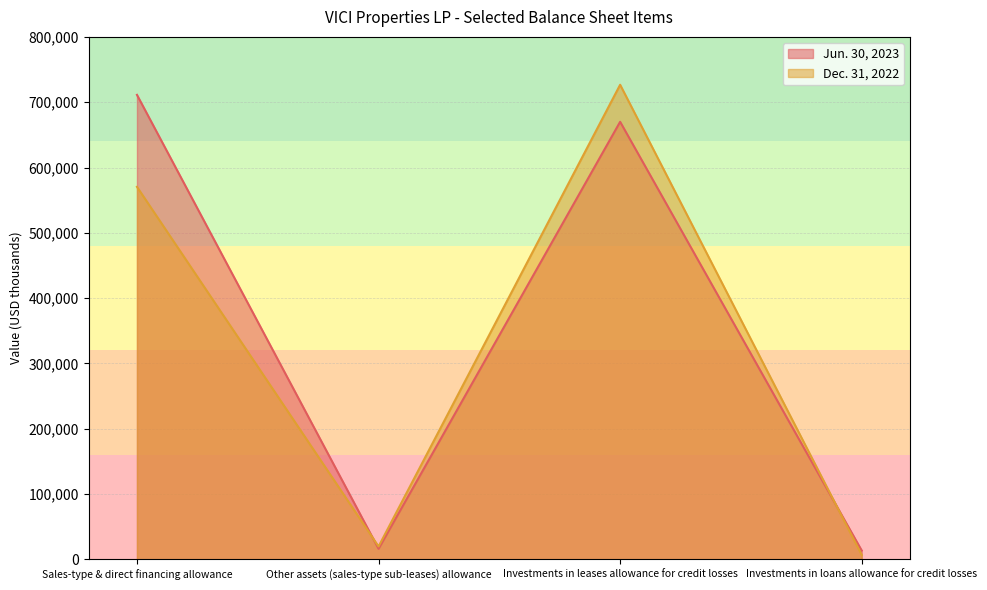

True or false: Jun. 30, 2023 and Dec. 31, 2022 cross at least once.

True